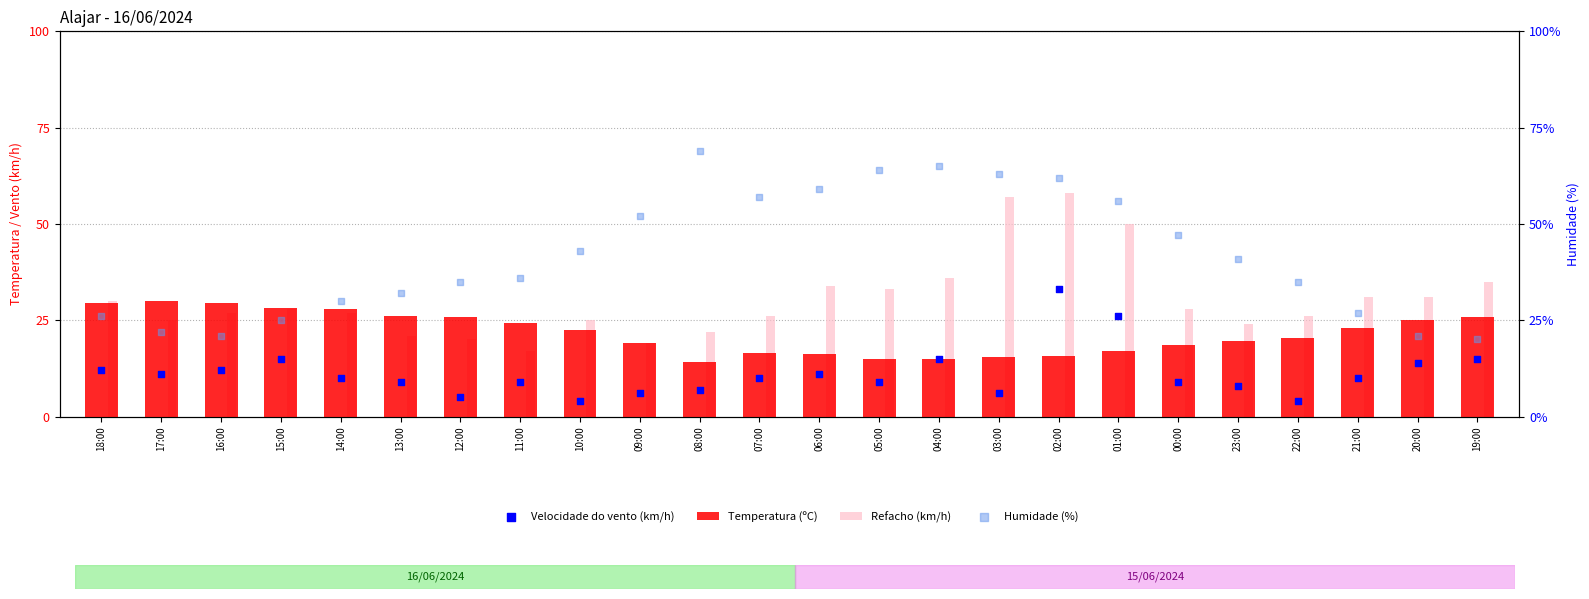

Which series contains the highest Y value?

Humidade (%)